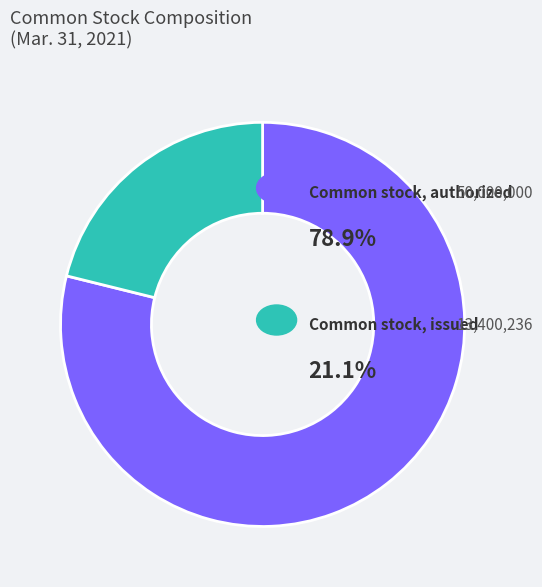

Does any single category account for the majority?

Yes